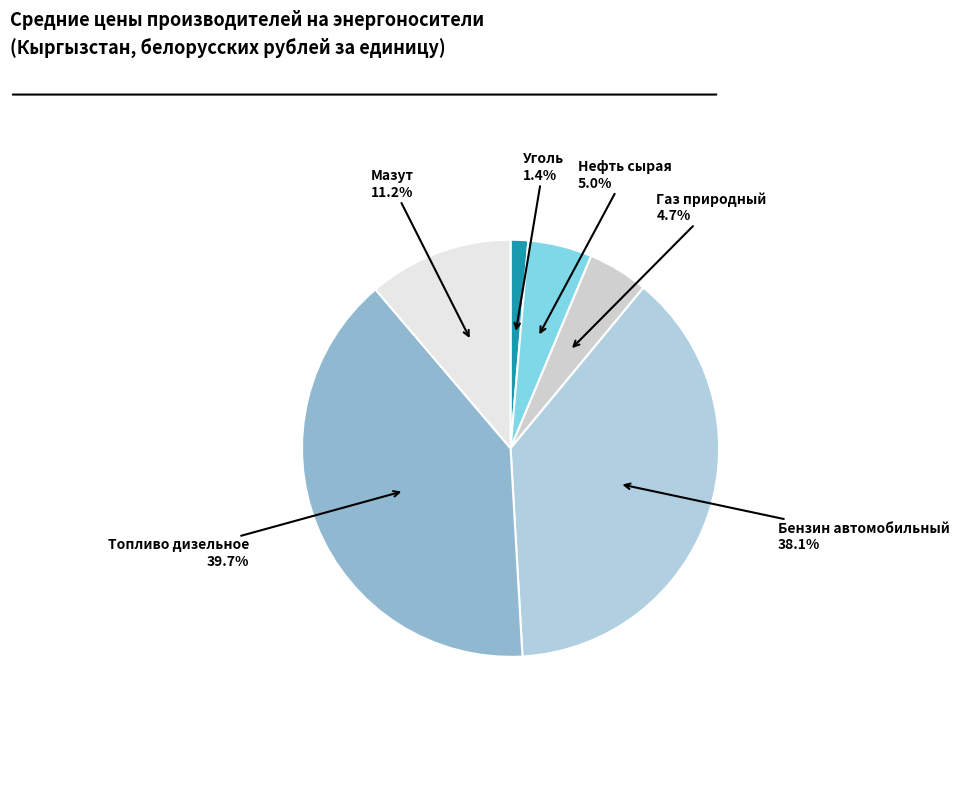

Do Уголь and Бензин автомобильный together represent more than half of the pie?

No